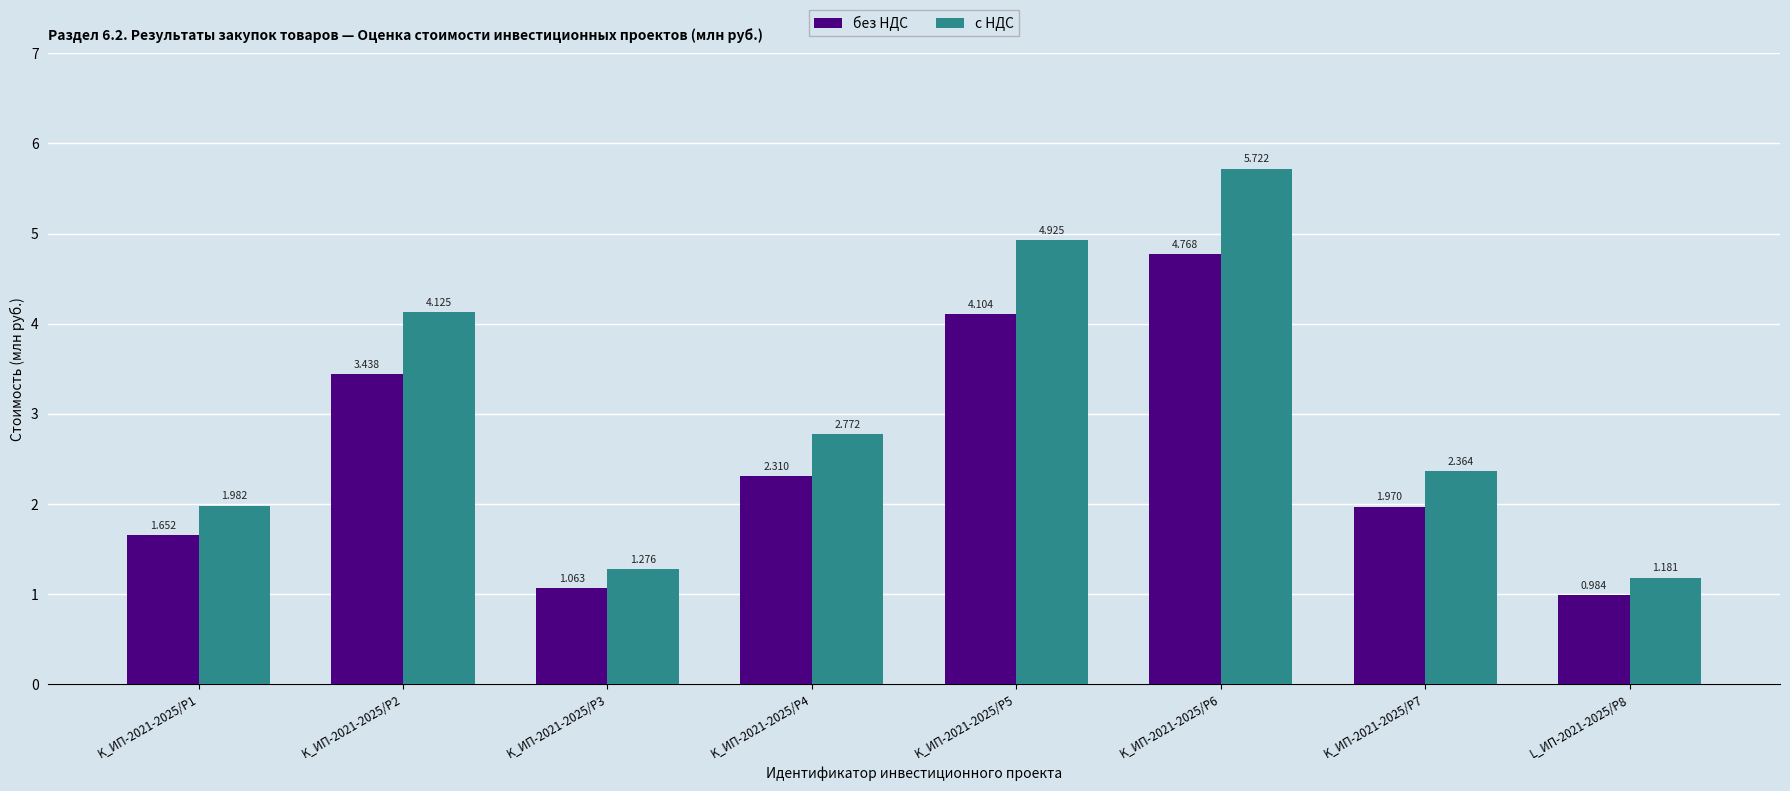

Which series has the largest total across all categories?

с НДС